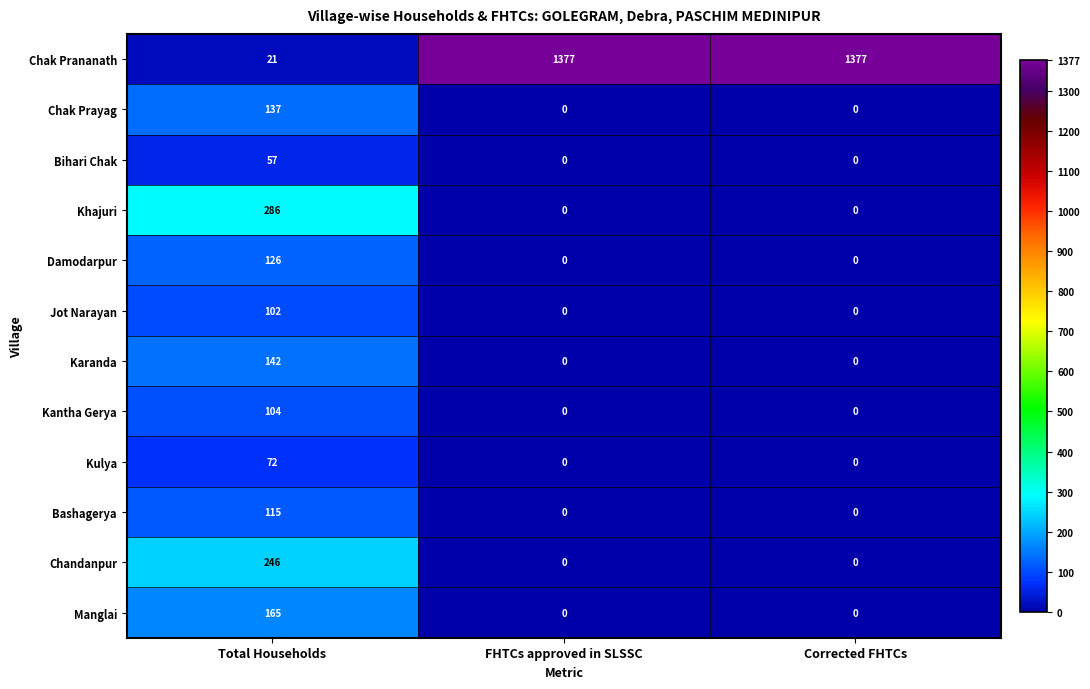

What is the greatest value displayed?

1377